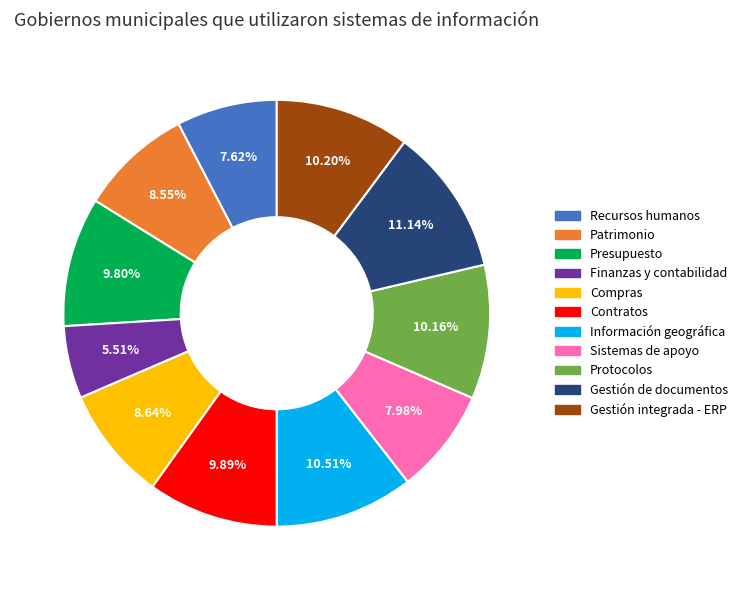

What percentage is NOT represented by Compras?

91.4%